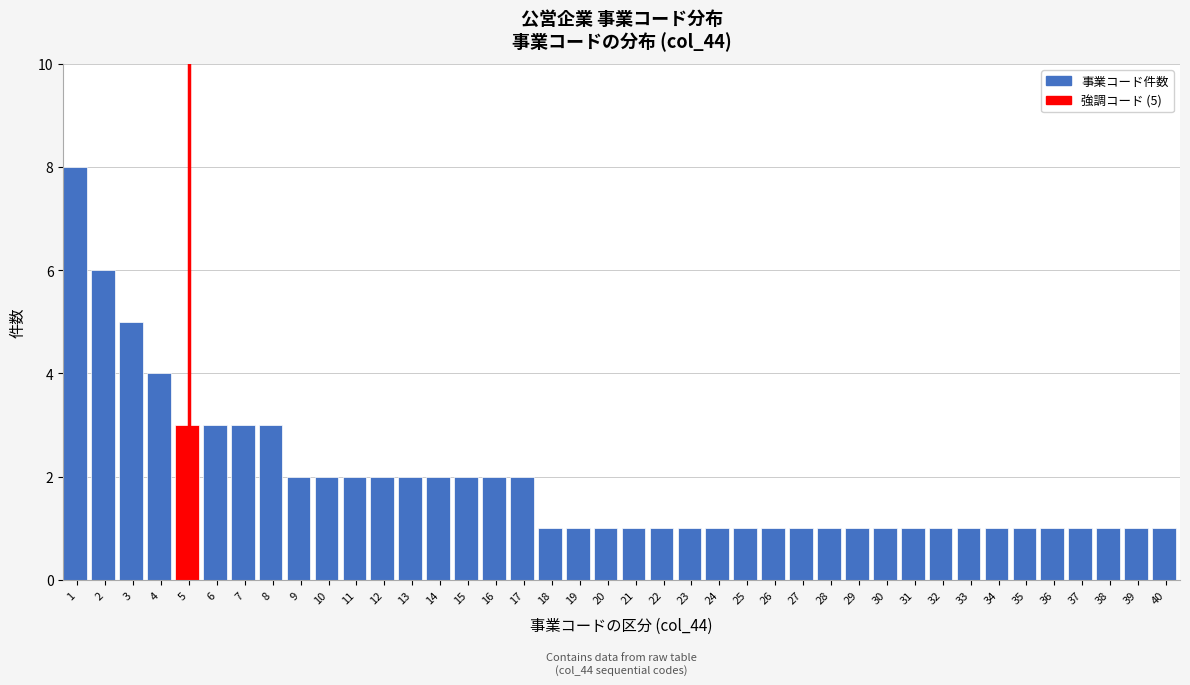

What is the sum of all values?

76